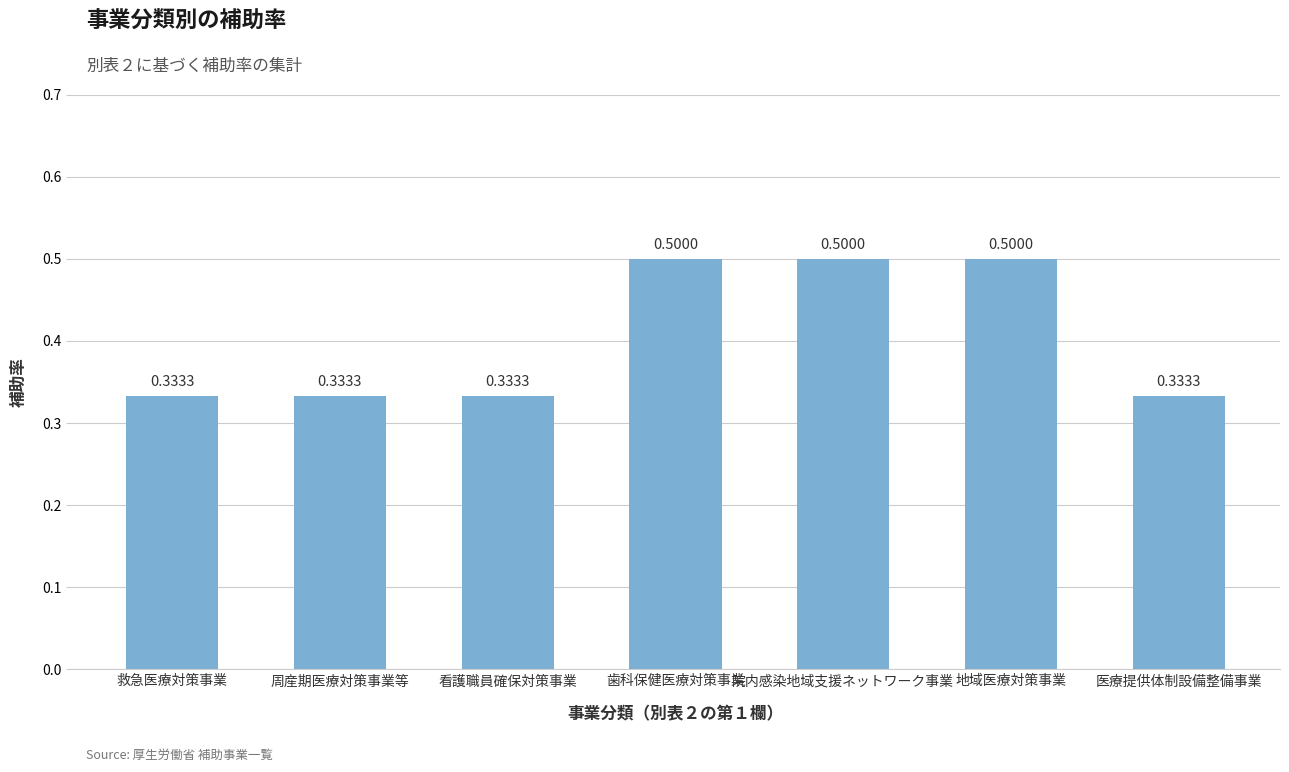

What is the label of the 4th bar from the left?

歯科保健医療対策事業